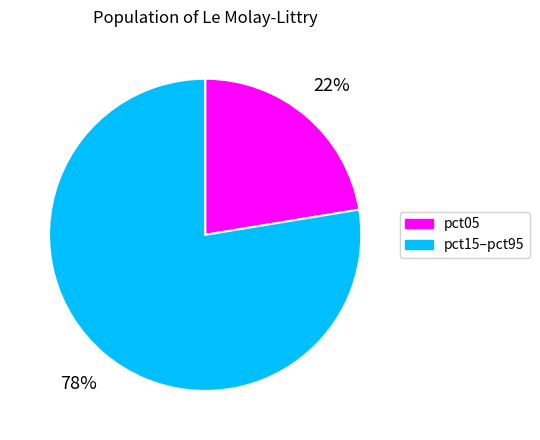

To the nearest percent, what is the average slice percentage?

50%